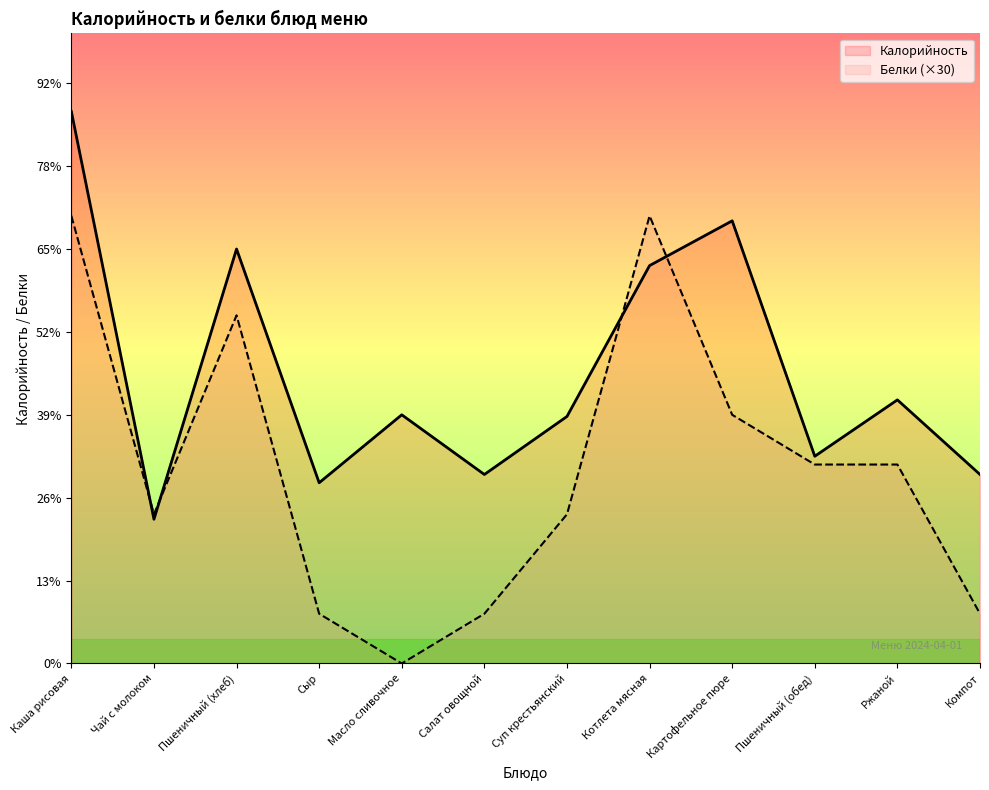

True or false: Калорийность has more than 0 interior local peaks.

True